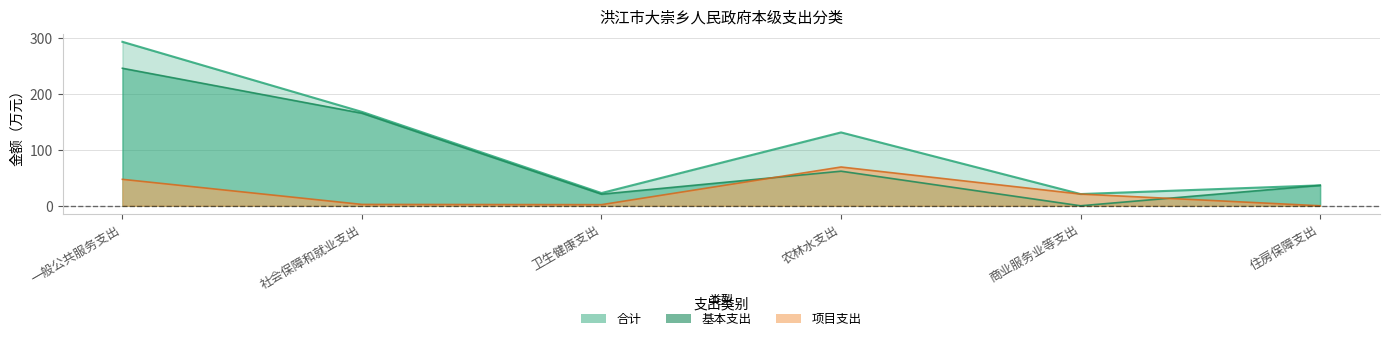

How many data points does each series have?

6